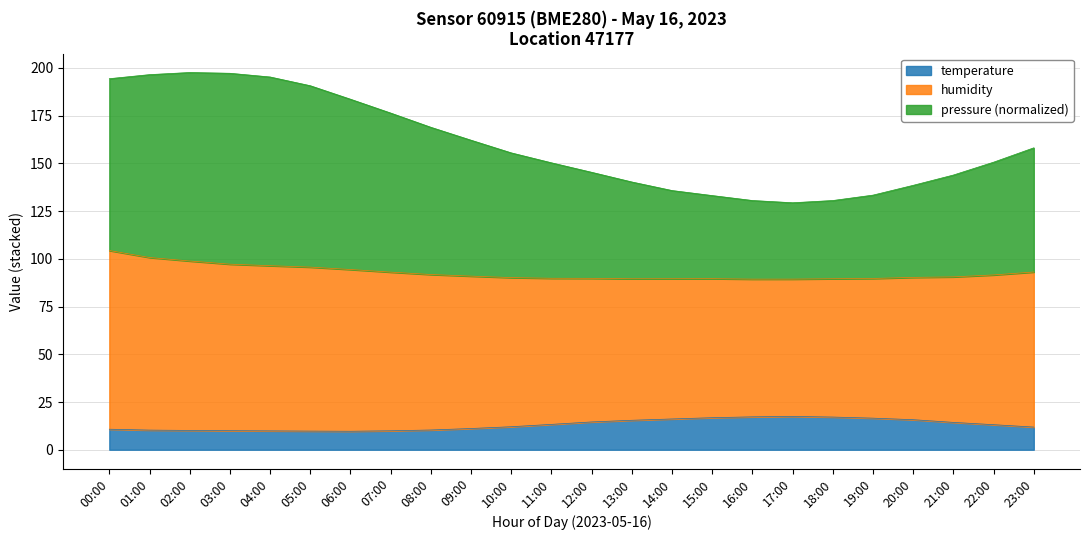

At which label is pressure closest to 163?

09:00